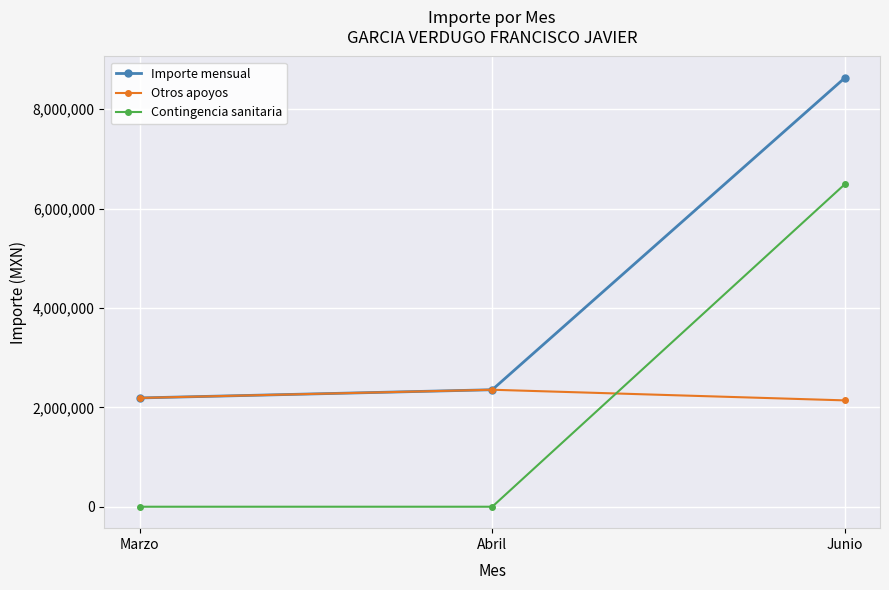

Which category has the highest value across all series?

Junio